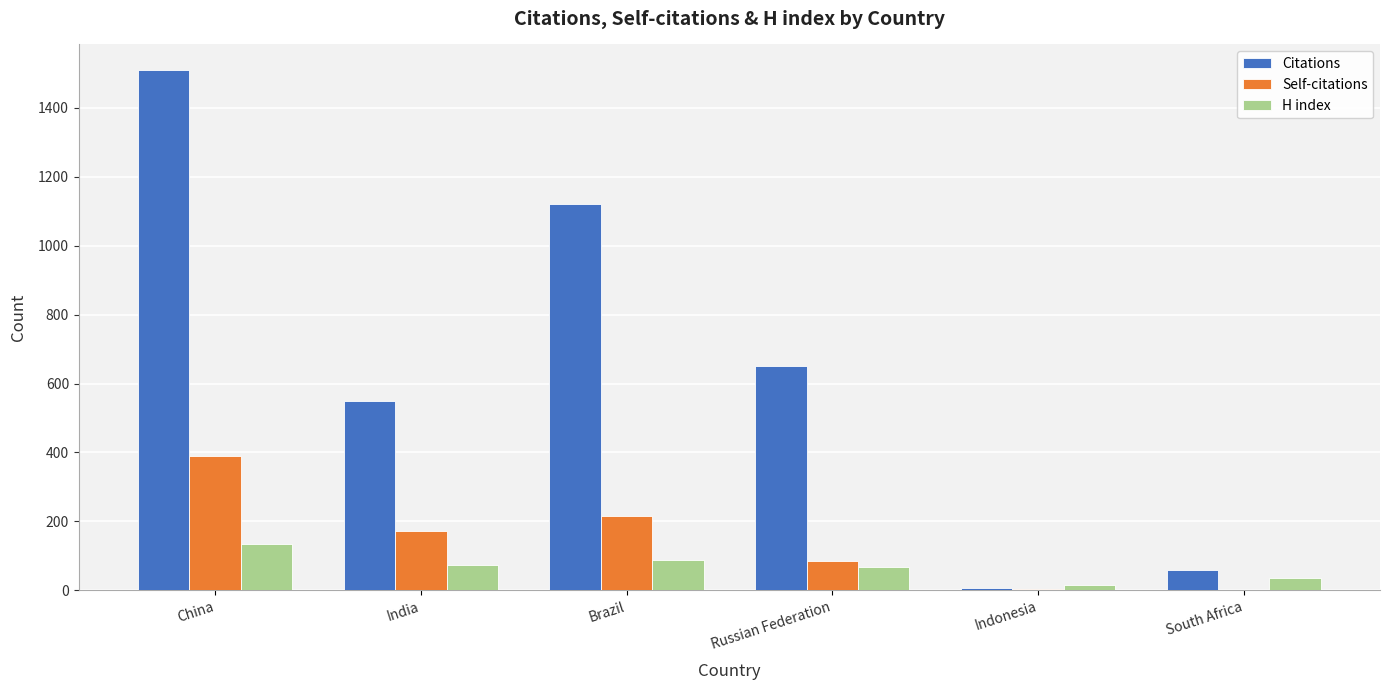

Between India and Brazil, which series saw the biggest shift?

Citations